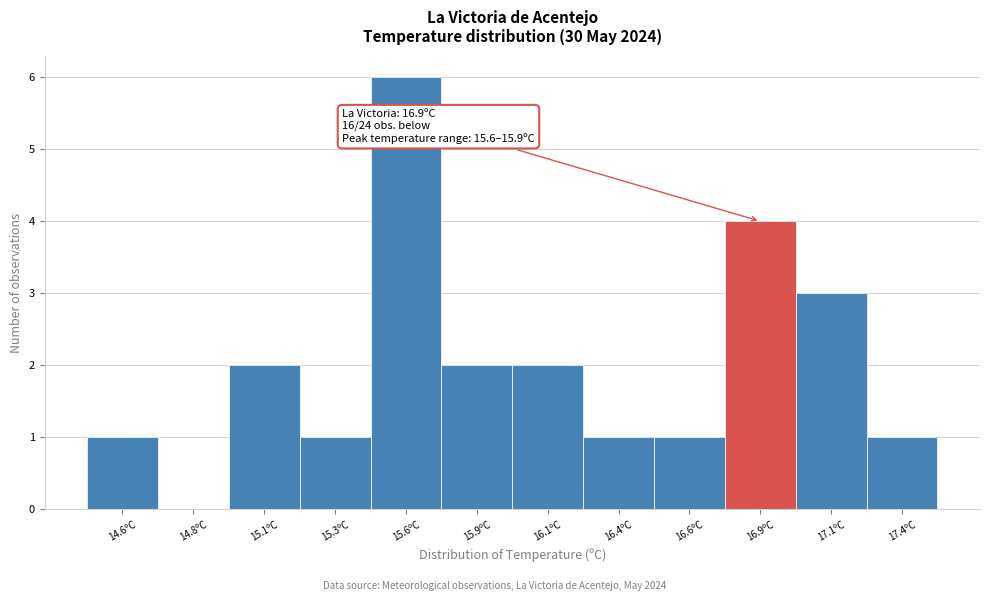

Reading right to left, what are all the values shown in this chart?

17.4ºC=1	17.1ºC=3	16.9ºC=4	16.6ºC=1	16.4ºC=1	16.1ºC=2	15.9ºC=2	15.6ºC=6	15.3ºC=1	15.1ºC=2	14.8ºC=0	14.6ºC=1